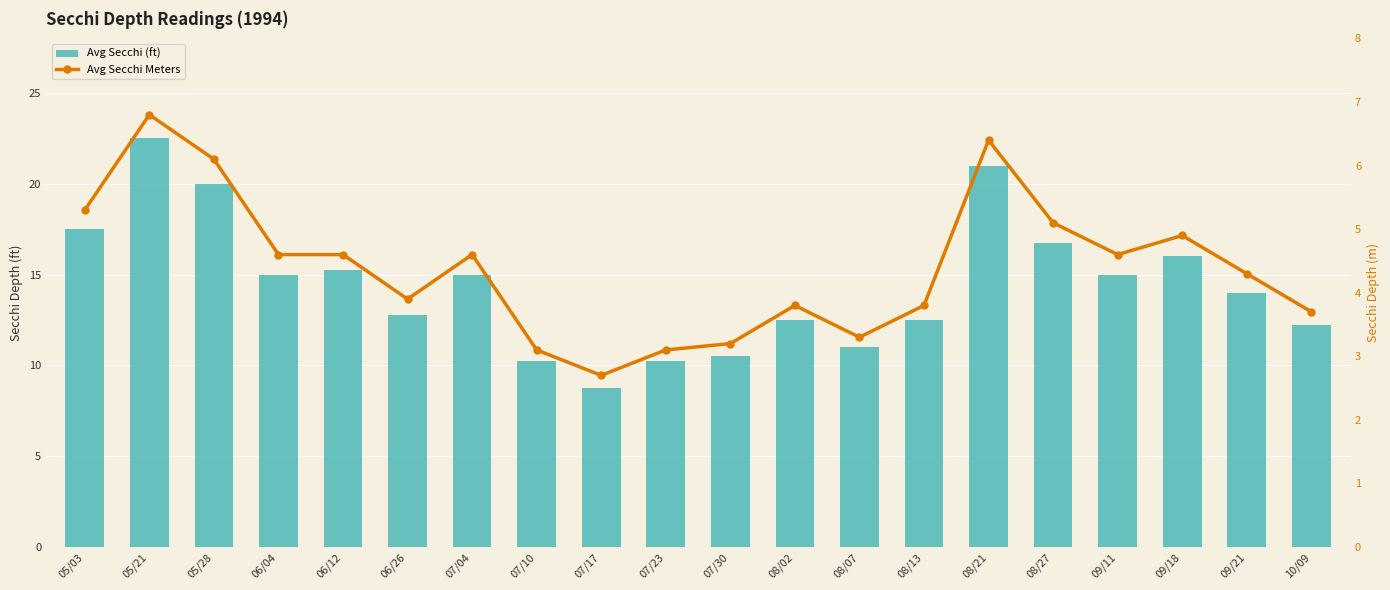

At which category does the chart reach its minimum across all series?

07/17